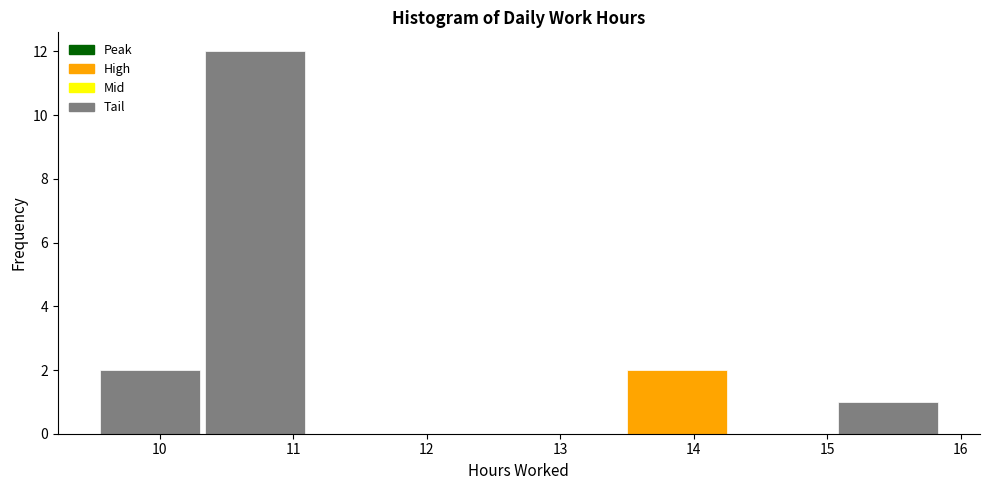

What is the height of the bar covering 13.48 to 14.27 on the x-axis? Neither the bar edges nor the heights are printed on the chart, so give them approximately, as read against the axes.

2